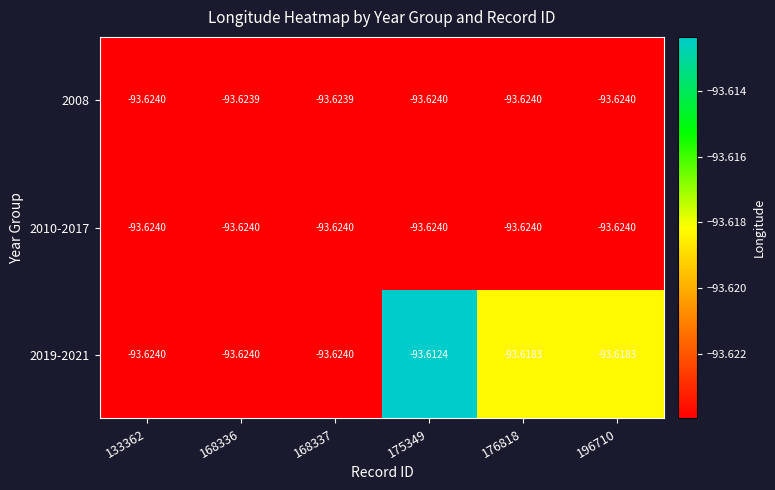

At 175349, list the series in order from largest to smallest.

2019-2021, 2008, 2010-2017